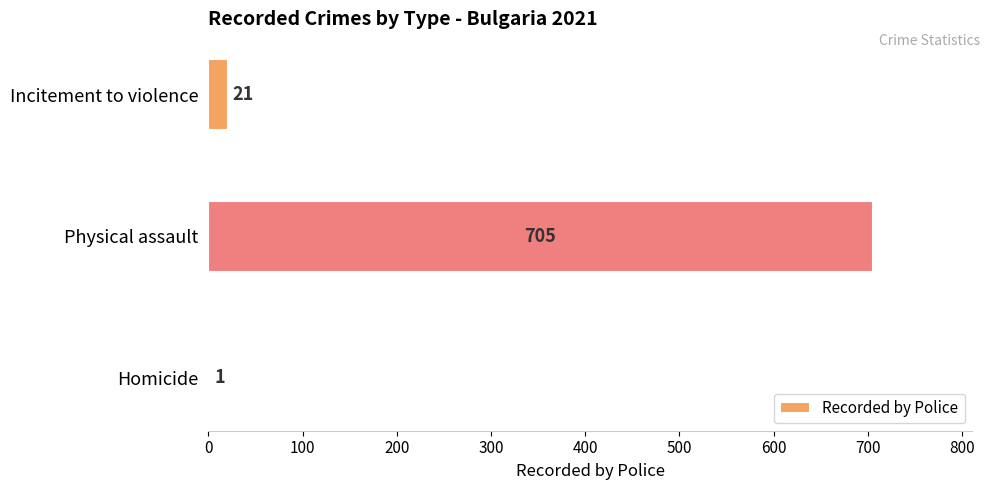

How many series are shown in this chart?

1